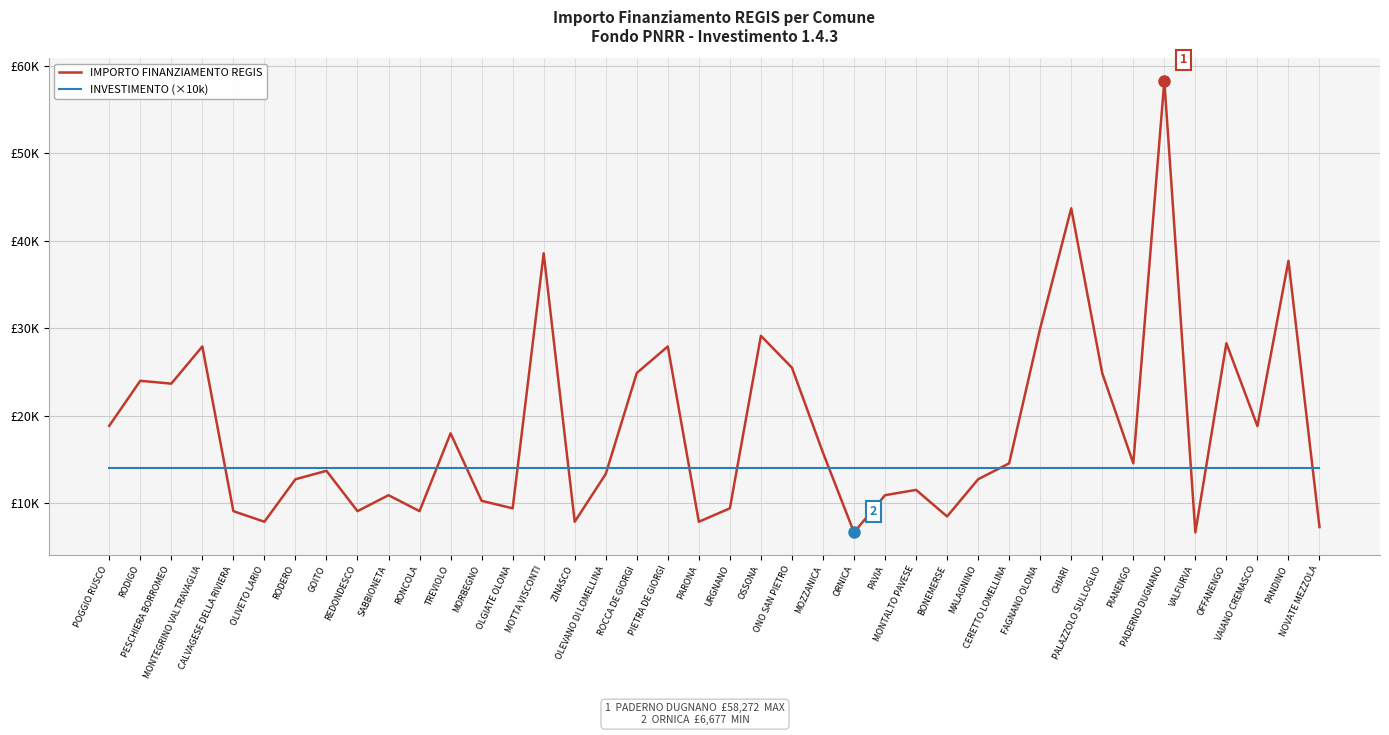

List the labels in order of INVESTIMENTO (×10k) value, smallest first.

POGGIO RUSCO, RODIGO, PESCHIERA BORROMEO, MONTEGRINO VALTRAVAGLIA, CALVAGESE DELLA RIVIERA, OLIVETO LARIO, RODERO, GOITO, REDONDESCO, SABBIONETA, RONCOLA, TREVIOLO, MORBEGNO, OLGIATE OLONA, MOTTA VISCONTI, ZINASCO, OLEVANO DI LOMELLINA, ROCCA DE GIORGI, PIETRA DE GIORGI, PARONA, URGNANO, OSSONA, ONO SAN PIETRO, MOZZANICA, ORNICA, PAVIA, MONTALTO PAVESE, BONEMERSE, MALAGNINO, CERETTO LOMELLINA, FAGNANO OLONA, CHIARI, PALAZZOLO SULLOGLIO, PIANENGO, PADERNO DUGNANO, VALFURVA, OFFANENGO, VAIANO CREMASCO, PANDINO, NOVATE MEZZOLA